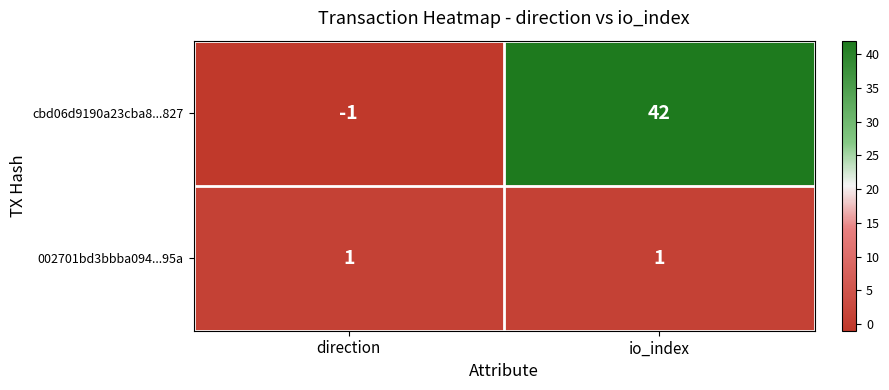

What is the total value across all series at io_index?

43